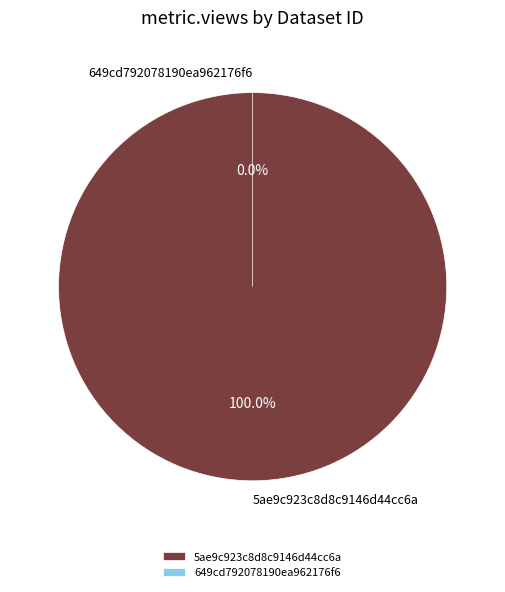

Which slice is the smallest?

649cd792078190ea962176f6